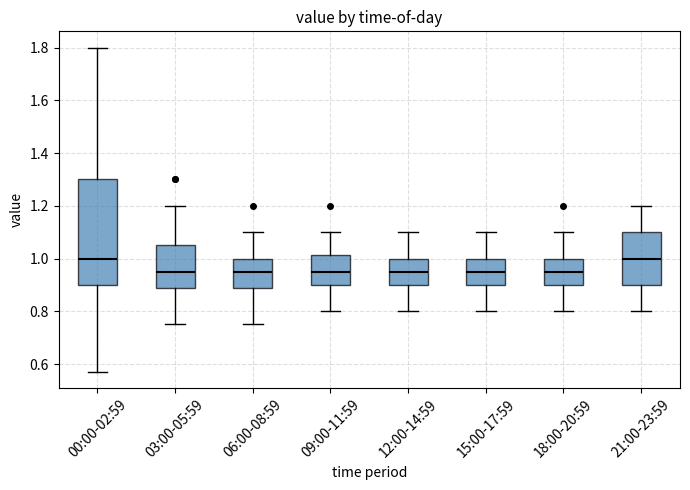

Reading left to right, read every box against the y-axis: the position of its median line, the range the box covers, and the ends of its whiskers. The values are not printed on the chart, so give them approximately, as read against the axis.

00:00-02:59: median 1.00, box 0.90 to 1.30, whiskers 0.58 to 1.80
03:00-05:59: median 0.96, box 0.88 to 1.06, whiskers 0.76 to 1.20
06:00-08:59: median 0.96, box 0.88 to 1.00, whiskers 0.76 to 1.10
09:00-11:59: median 0.96, box 0.90 to 1.02, whiskers 0.80 to 1.10
12:00-14:59: median 0.96, box 0.90 to 1.00, whiskers 0.80 to 1.10
15:00-17:59: median 0.96, box 0.90 to 1.00, whiskers 0.80 to 1.10
18:00-20:59: median 0.96, box 0.90 to 1.00, whiskers 0.80 to 1.10
21:00-23:59: median 1.00, box 0.90 to 1.10, whiskers 0.80 to 1.20